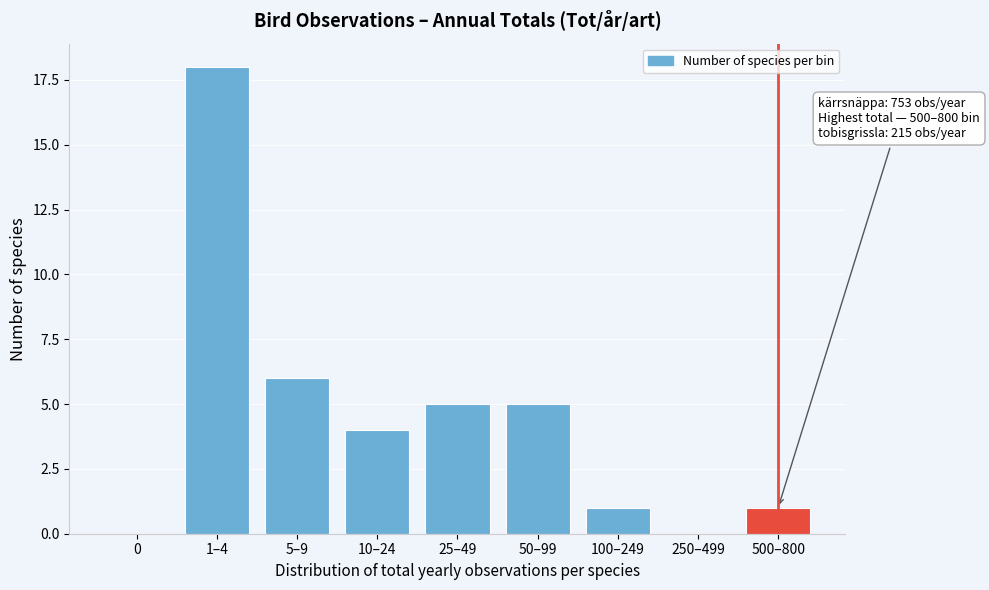

Reading left to right, extract all data points from this chart.

0=0	1–4=18	5–9=6	10–24=4	25–49=5	50–99=5	100–249=1	250–499=0	500–800=1